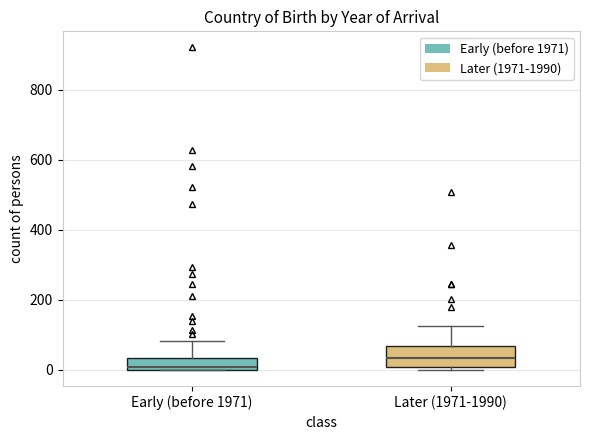

Which box has the highest median line?

Later (1971-1990)